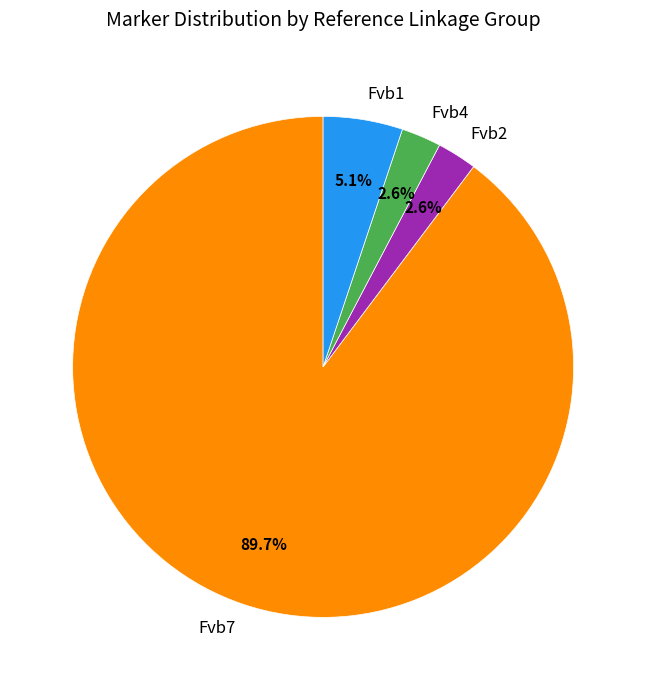

What percentage is the Fvb7 slice, to the nearest percent?

90%